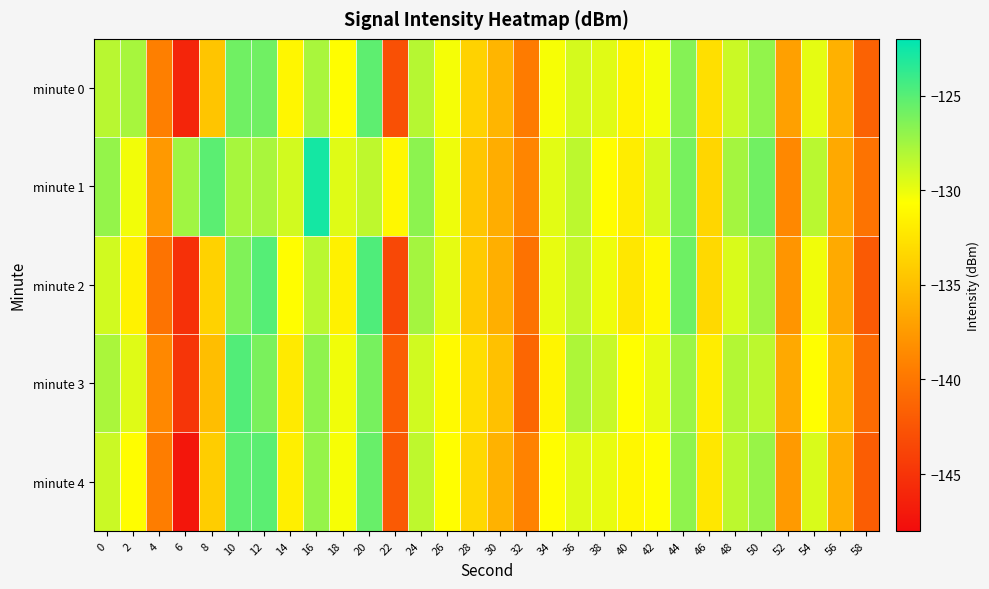

Reading right to left, what are all the values shown in this chart?

minute 0: 58=-141.5	56=-135.9	54=-129.8	52=-137.1	50=-127.0	48=-128.9	46=-132.8	44=-126.5	42=-130.4	40=-131.5	38=-129.6	36=-129.3	34=-130.4	32=-139.7	30=-135.7	28=-133.7	26=-130.3	24=-128.2	22=-142.9	20=-125.2	18=-130.8	16=-127.8	14=-131.3	12=-125.8	10=-125.8	8=-134.6	6=-146.1	4=-139.3	2=-127.7	0=-128.3
minute 1: 58=-140.2	56=-136.5	54=-128.3	52=-138.7	50=-125.9	48=-127.6	46=-133.4	44=-126.1	42=-129.3	40=-131.9	38=-130.8	36=-128.4	34=-129.7	32=-138.9	30=-136.2	28=-134.5	26=-130.1	24=-126.8	22=-131.2	20=-128.5	18=-129.6	16=-122.8	14=-129.2	12=-127.8	10=-127.7	8=-125.1	6=-127.5	4=-137.6	2=-130.2	0=-127.1
minute 2: 58=-142.1	56=-136.4	54=-130.2	52=-137.8	50=-127.5	48=-129.4	46=-133.2	44=-125.8	42=-131.1	40=-132.3	38=-130.1	36=-128.7	34=-129.9	32=-140.3	30=-136.1	28=-134.2	26=-129.8	24=-127.6	22=-143.5	20=-124.7	18=-131.6	16=-128.3	14=-130.8	12=-124.9	10=-126.4	8=-133.7	6=-145.3	4=-140.2	2=-131.5	0=-129.1
minute 3: 58=-140.8	56=-135.2	54=-130.7	52=-136.5	50=-128.4	48=-128.1	46=-131.9	44=-127.3	42=-129.9	40=-130.7	38=-128.8	36=-127.9	34=-131.3	32=-141.2	30=-134.8	28=-132.9	26=-131.0	24=-129.1	22=-141.8	20=-126.1	18=-130.2	16=-126.9	14=-132.1	12=-126.2	10=-124.8	8=-135.1	6=-144.9	4=-138.7	2=-129.6	0=-127.8
minute 4: 58=-141.9	56=-136.1	54=-129.4	52=-137.5	50=-127.2	48=-128.4	46=-132.3	44=-126.9	42=-130.8	40=-131.2	38=-129.9	36=-129.6	34=-130.8	32=-139.1	30=-135.9	28=-133.3	26=-130.7	24=-128.5	22=-142.1	20=-125.6	18=-130.4	16=-127.1	14=-131.7	12=-125.1	10=-125.2	8=-134.0	6=-147.2	4=-139.5	2=-130.8	0=-128.9